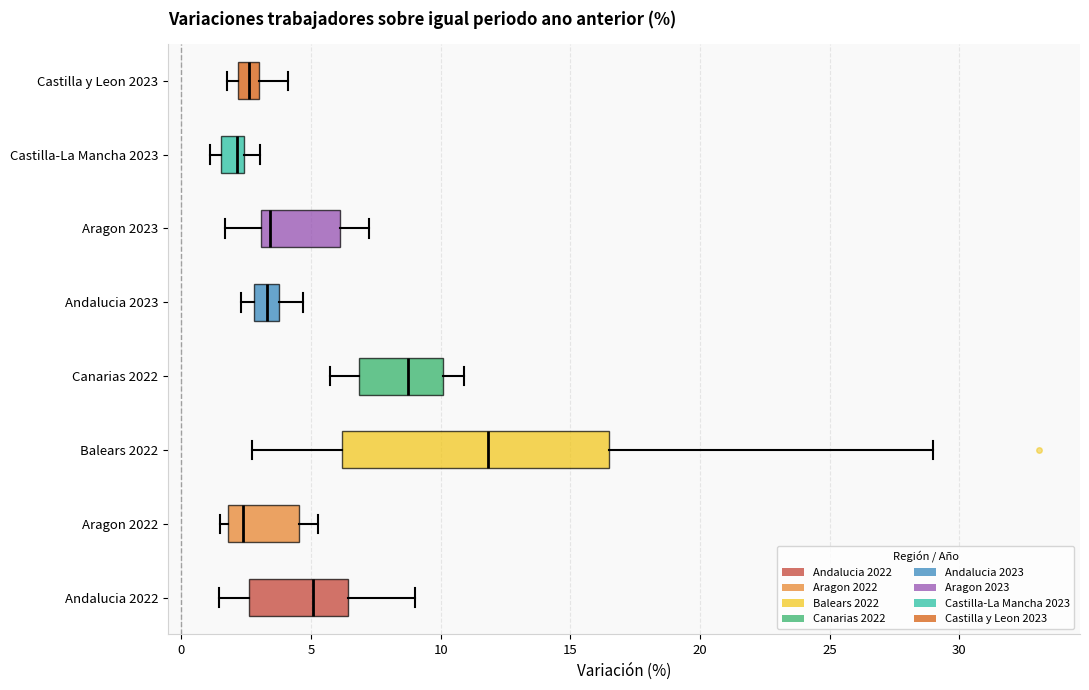

Reading bottom to top, transcribe this box plot: for each box, give where its median line is, the range the box spans, and where its two whiskers end, as read against the x-axis. The values are not printed on the chart, so give them approximately, as read against the axis.

Andalucia 2022: median 5.0, box 2.5 to 6.5, whiskers 1.5 to 9.0
Aragon 2022: median 2.5, box 2.0 to 4.5, whiskers 1.5 to 5.5
Balears 2022: median 12.0, box 6.0 to 16.5, whiskers 2.5 to 29.0
Canarias 2022: median 8.5, box 7.0 to 10.0, whiskers 5.5 to 11.0
Andalucia 2023: median 3.5, box 3.0 to 4.0, whiskers 2.5 to 4.5
Aragon 2023: median 3.5, box 3.0 to 6.0, whiskers 1.5 to 7.0
Castilla-La Mancha 2023: median 2.0, box 1.5 to 2.5, whiskers 1.0 to 3.0
Castilla y Leon 2023: median 2.5, box 2.0 to 3.0, whiskers 2.0 (left of the box's left edge) to 4.0